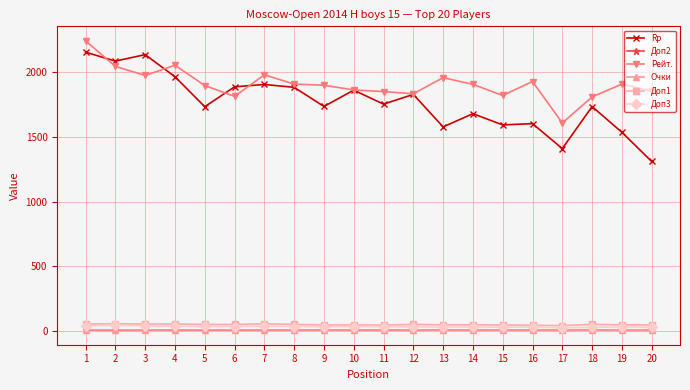

Which series changed the most between 7 and 14?

Rp